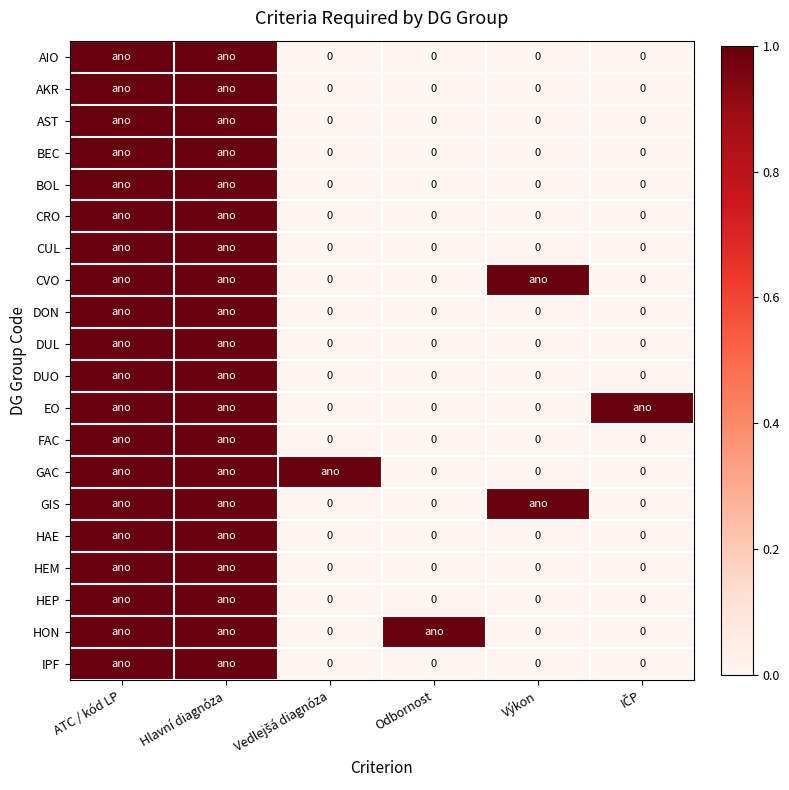

How many positive values does the IPF series have?

2